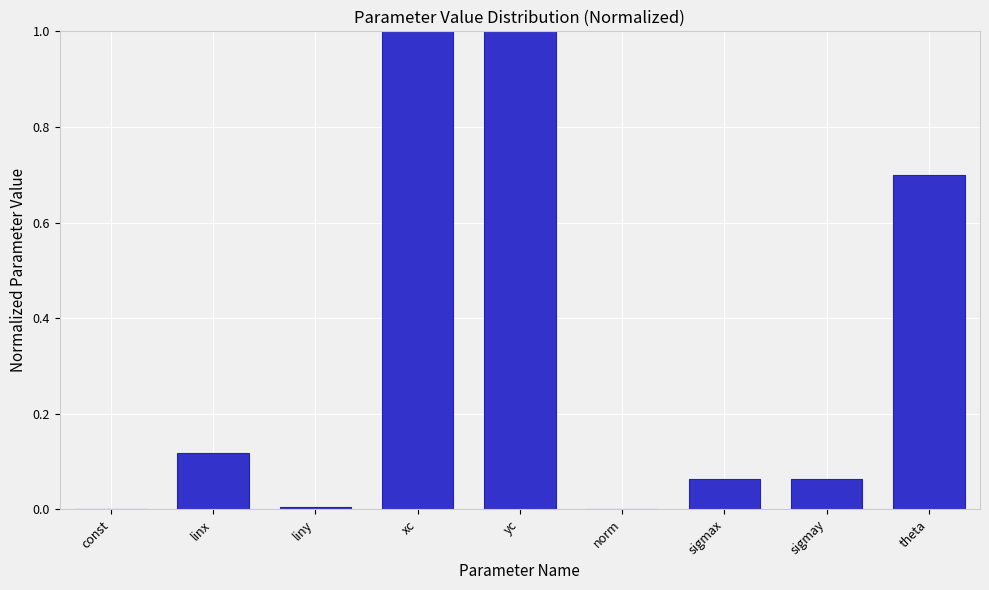

Between sigmax and linx, which is larger?

linx